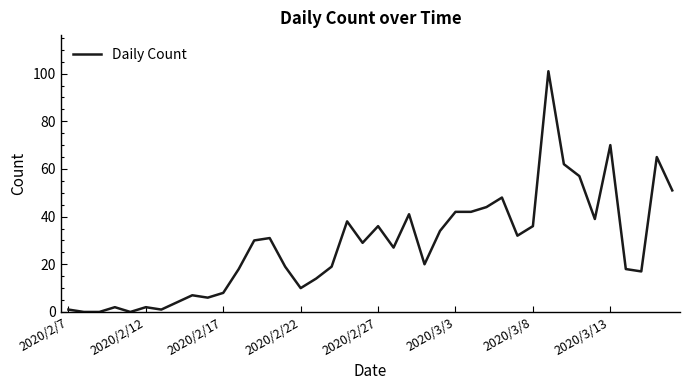

What is the greatest value displayed?

101